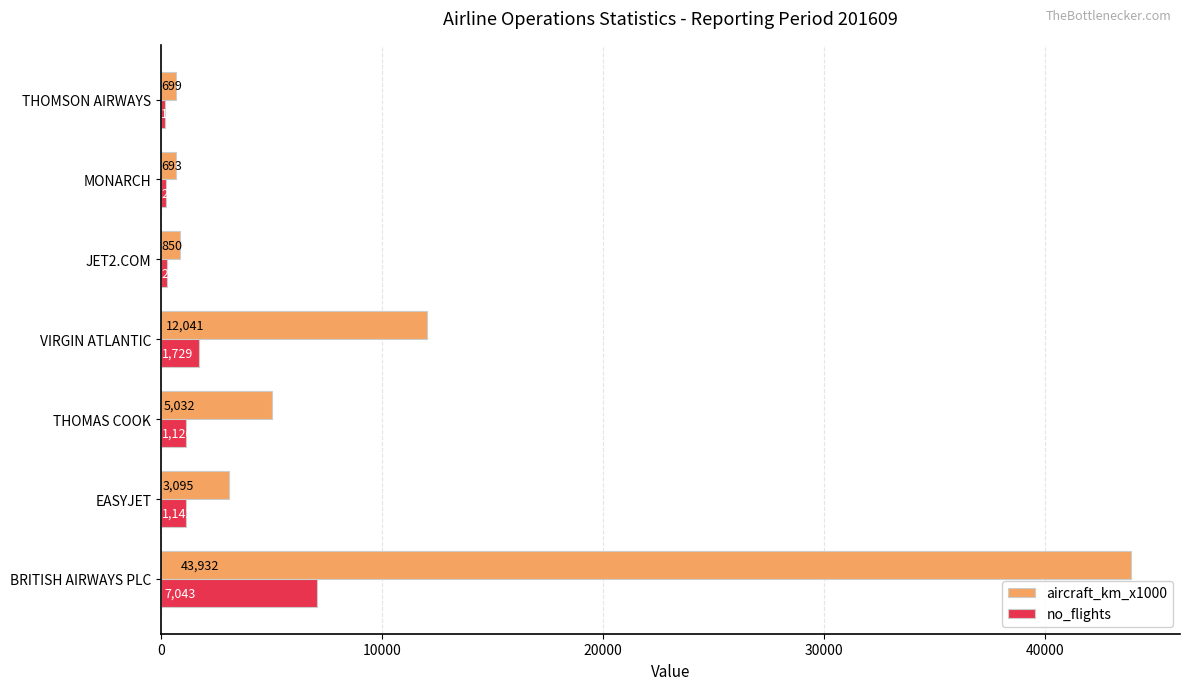

What is the approximate value of aircraft_km_x1000 at BRITISH AIRWAYS PLC, to the nearest 100?

43900